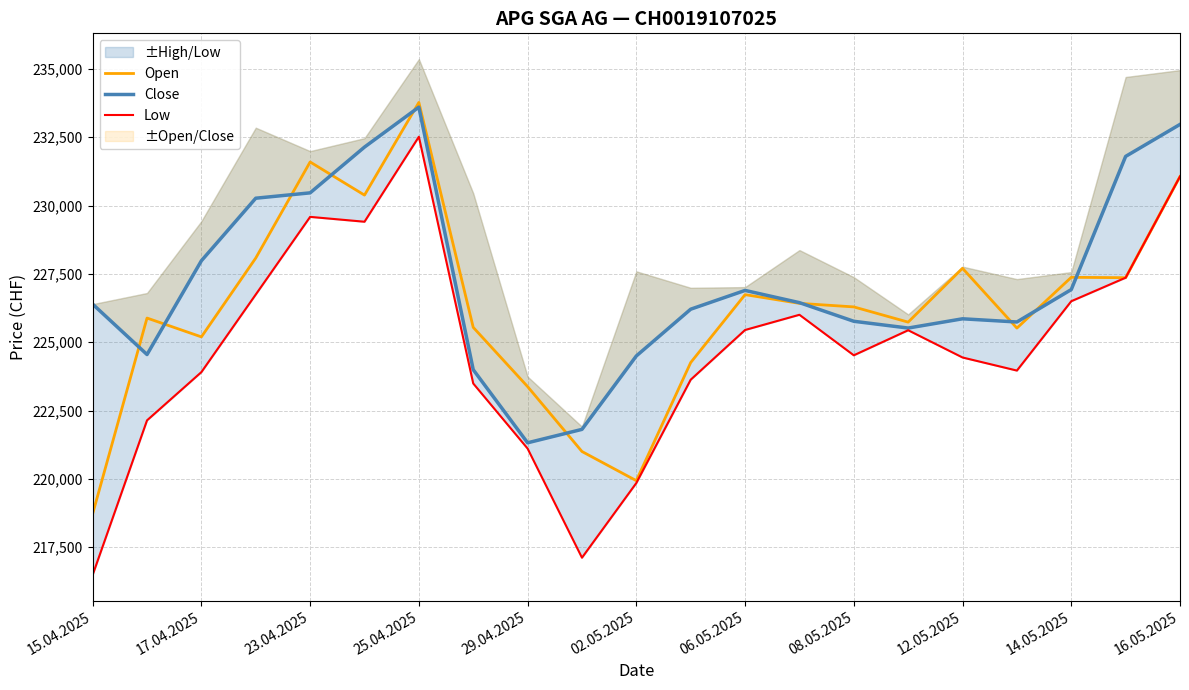

Is it true that Open equals 225195 at 17.04.2025?

True